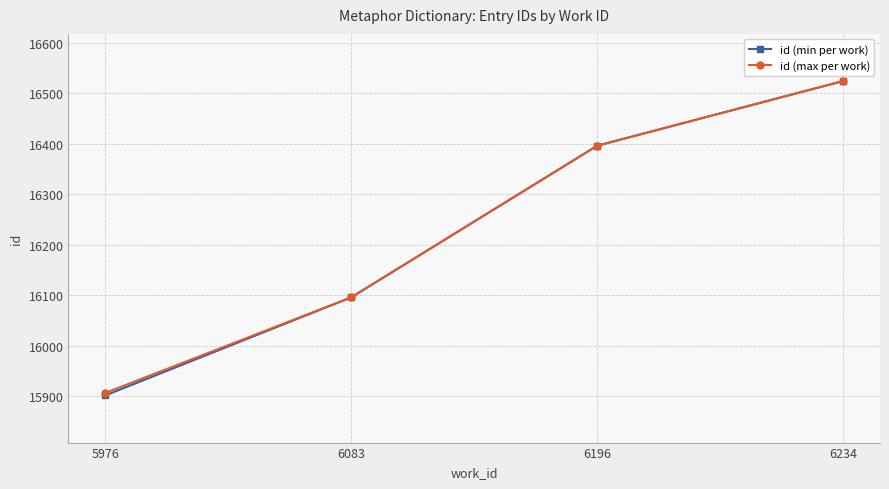

The id (max per work) series shows 16524 at 6234. True or false?

True